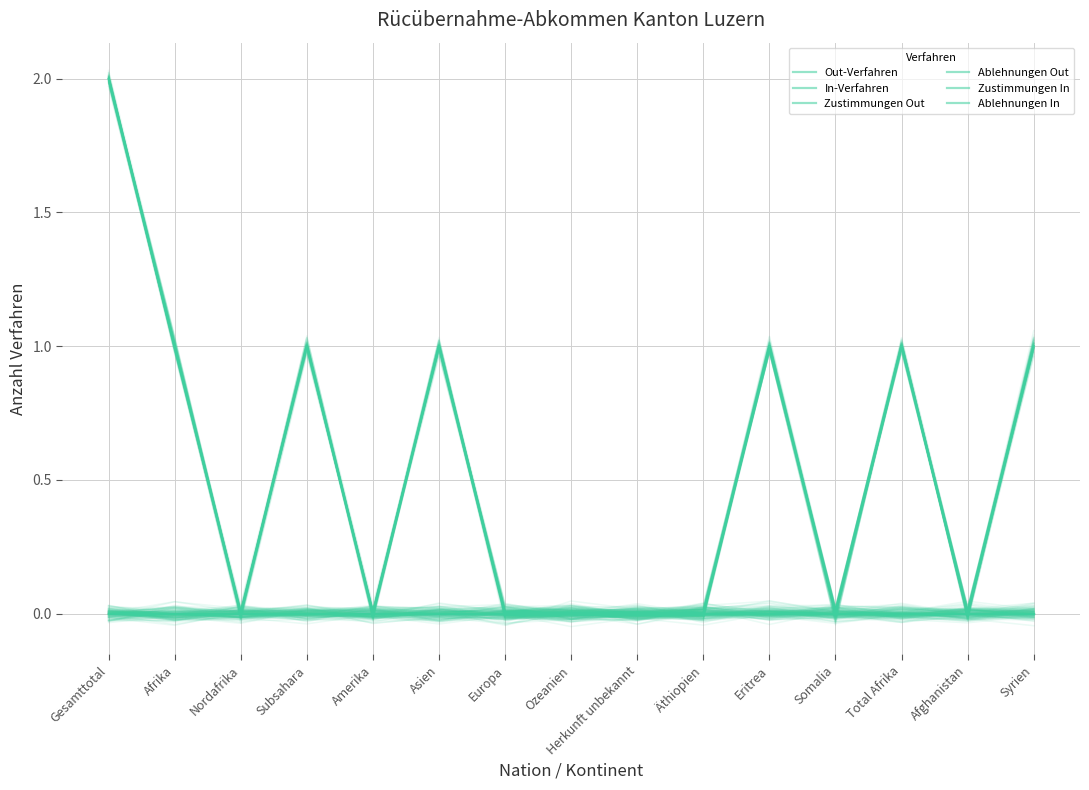

What is the label of the 7th point from the left?

Europa